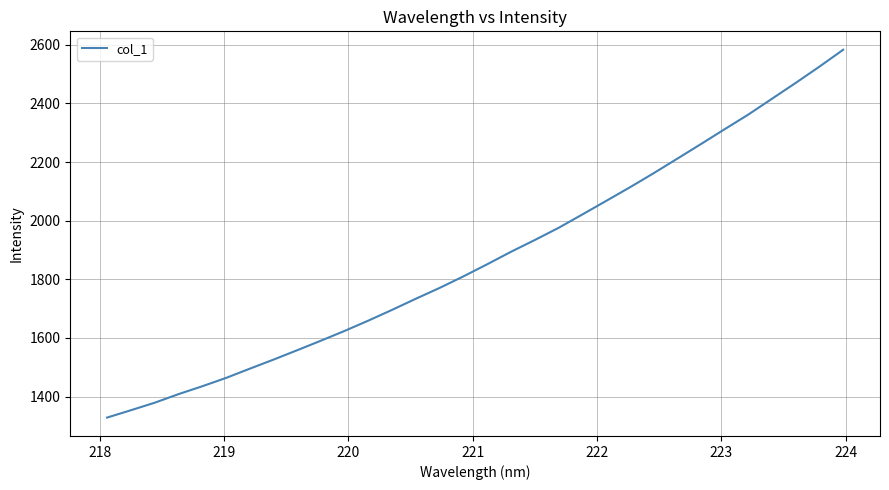

What is the minimum value shown in the chart?

1328.1